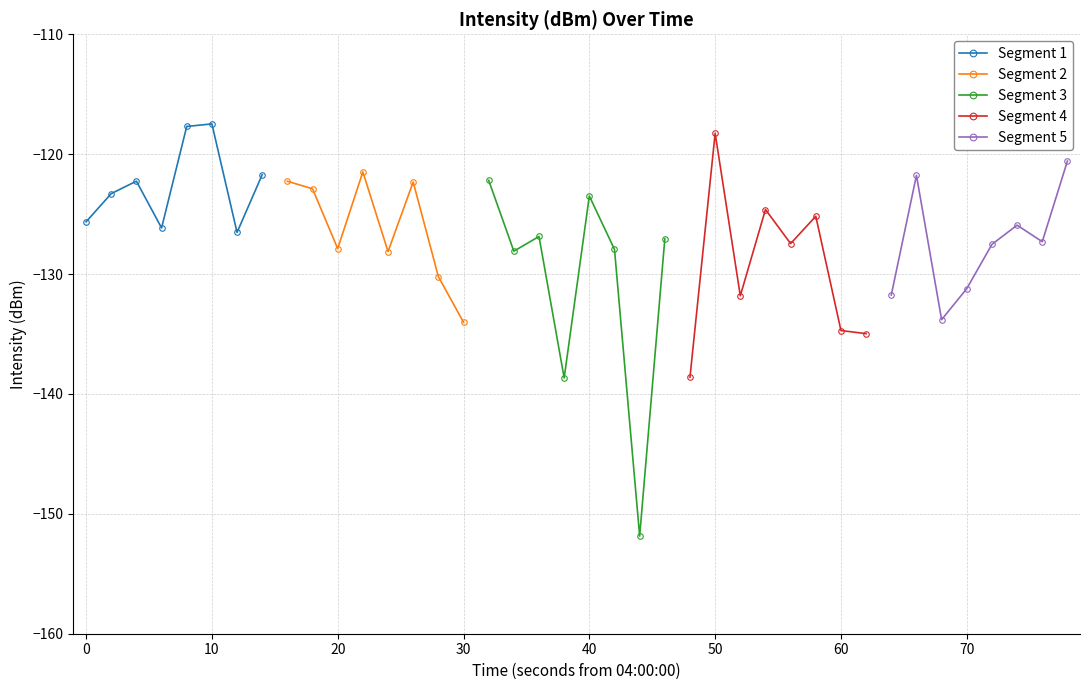

How many lines are shown in the chart?

5